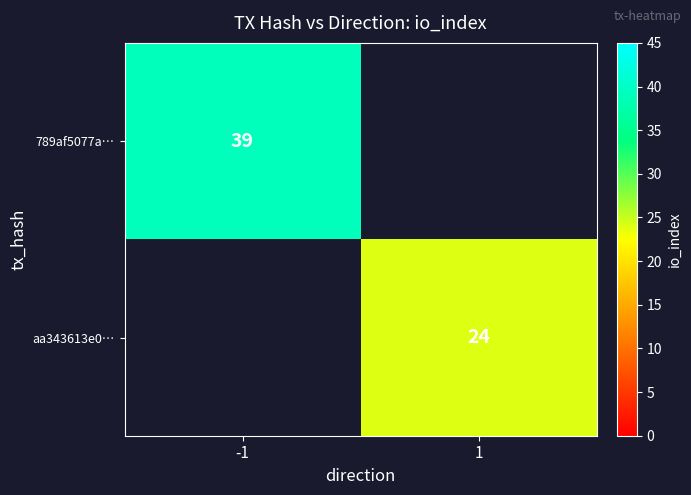

The aa343613e0… series shows 36 at 1. True or false?

False